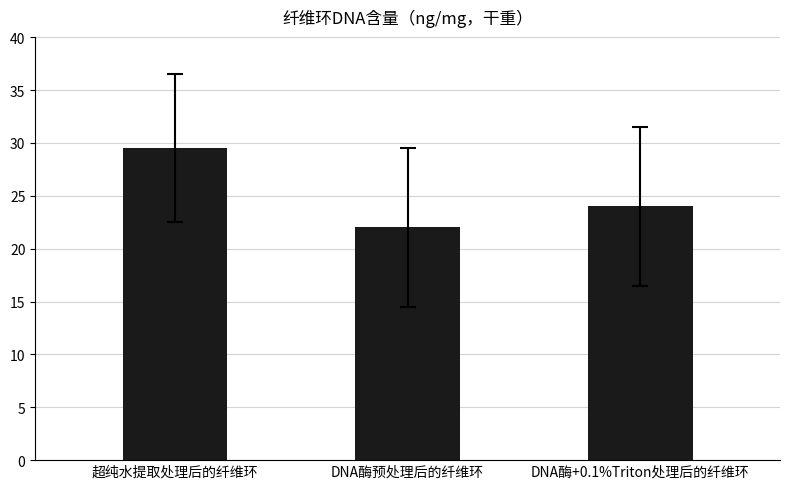

List the labels in order of value, largest first.

超纯水提取处理后的纤维环, DNA酶+0.1%Triton处理后的纤维环, DNA酶预处理后的纤维环